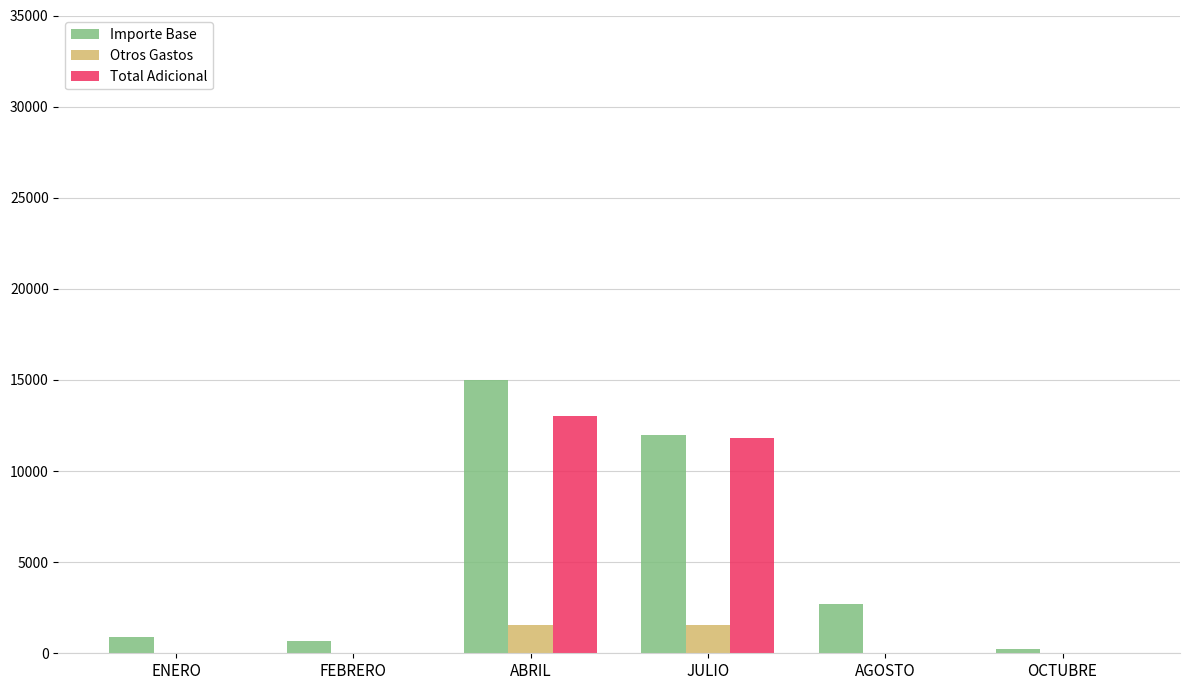

True or false: Importe Base has a value of 1403.3 at AGOSTO.

False